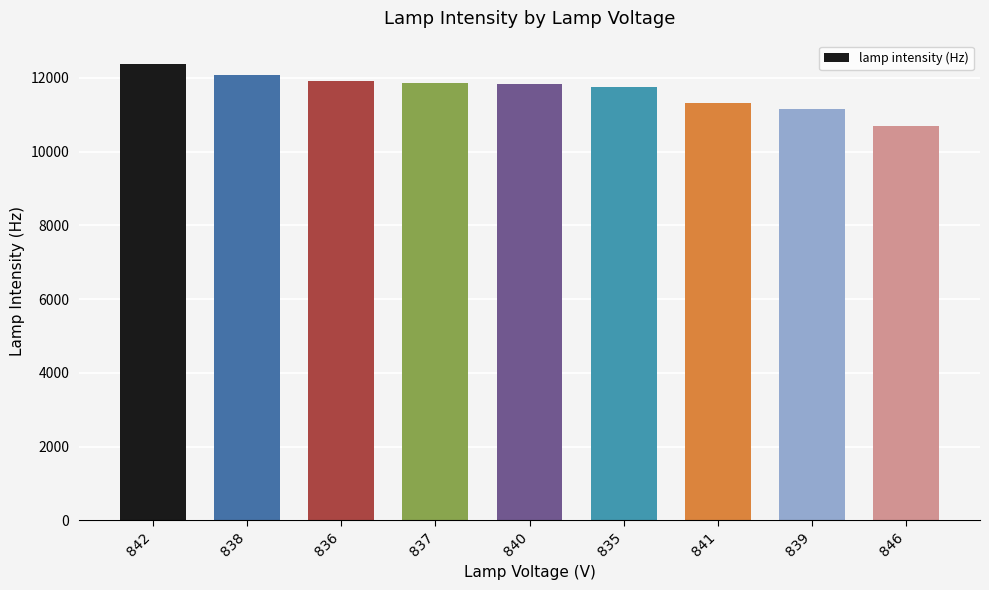

What is the label of the 9th bar from the left?

846